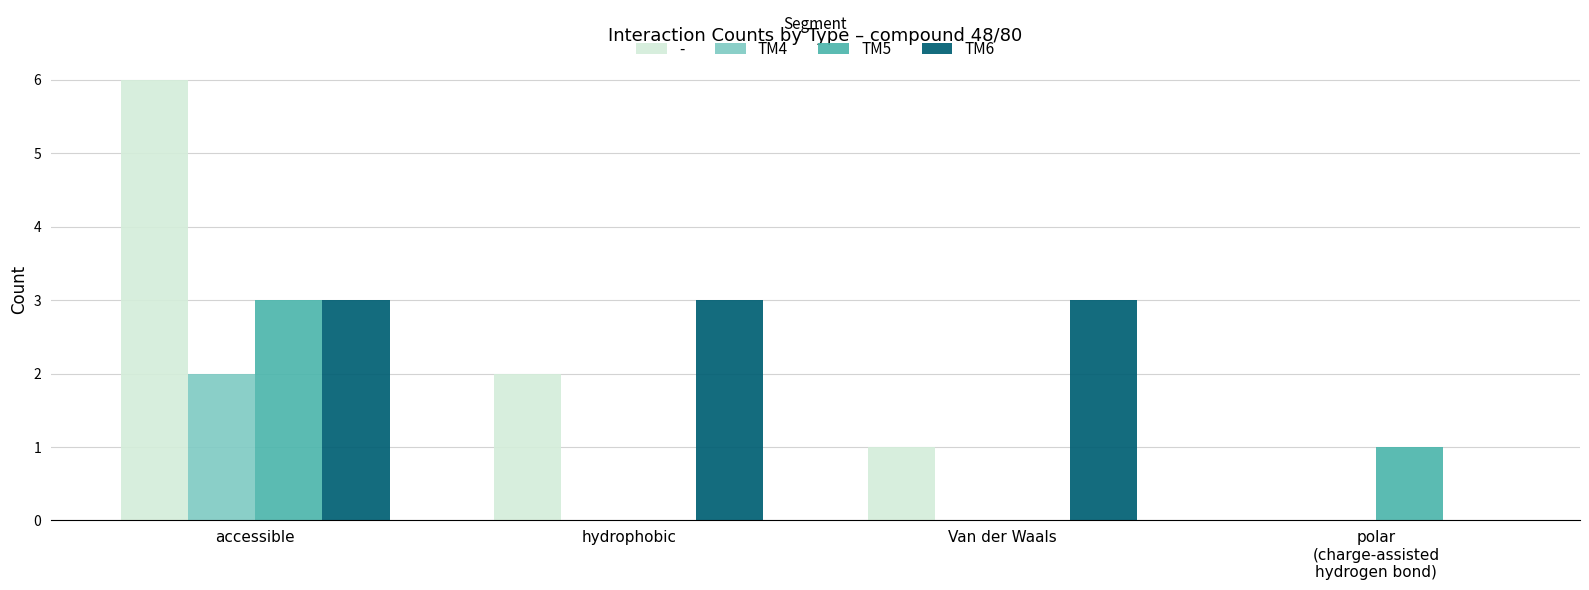

The value of TM6 at accessible is 3. True or false?

True